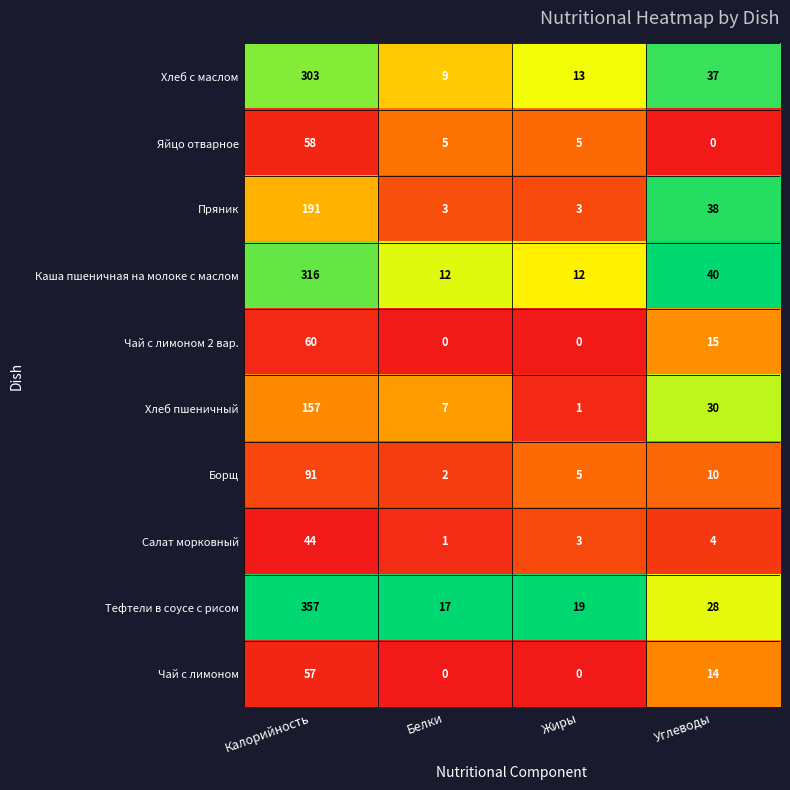

What is the total value across all series at Белки?

56